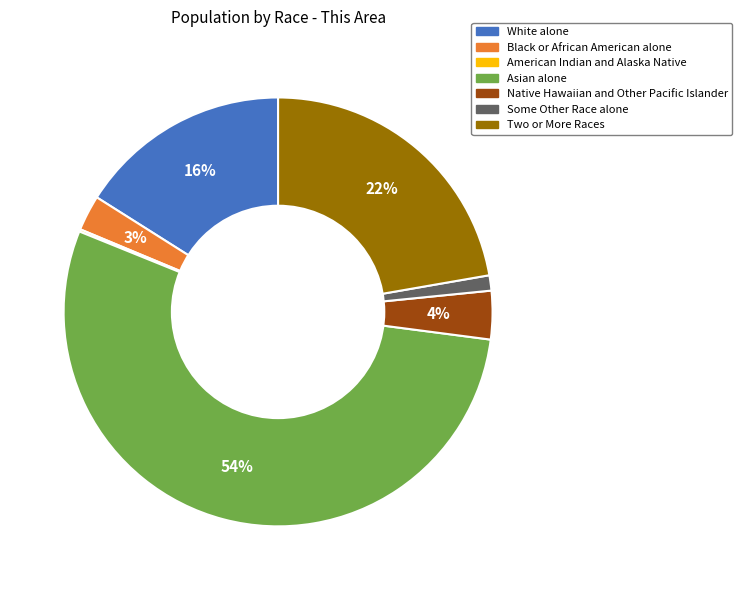

Combined, do White alone and Asian alone account for over 50%?

Yes